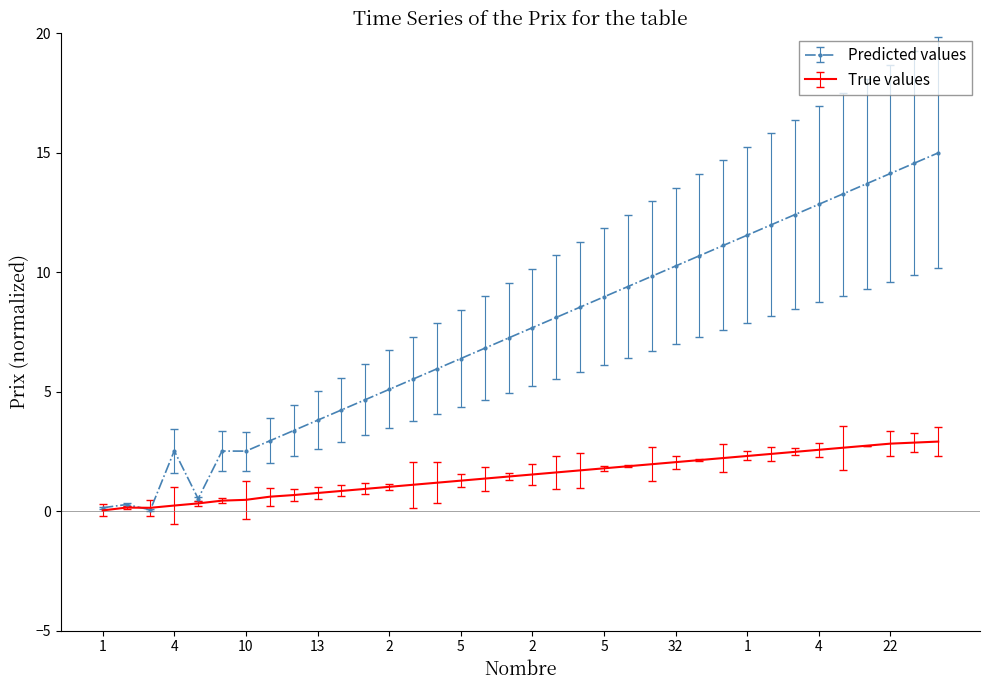

Rank the series by their maximum value, from lowest to highest.

True values, Predicted values